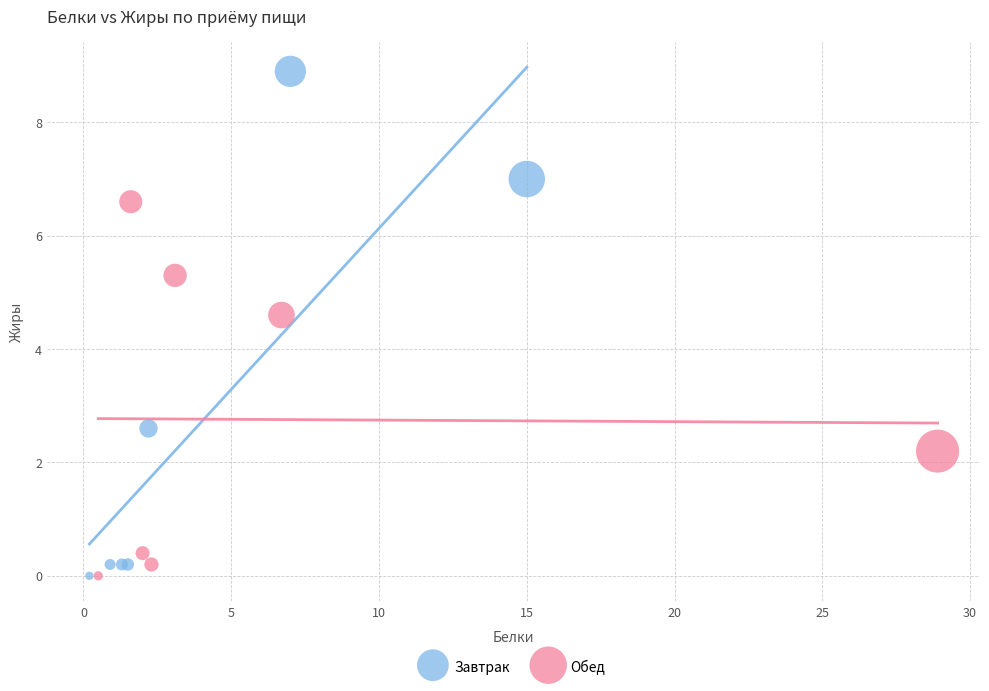

Which series contains the highest Y value?

Завтрак